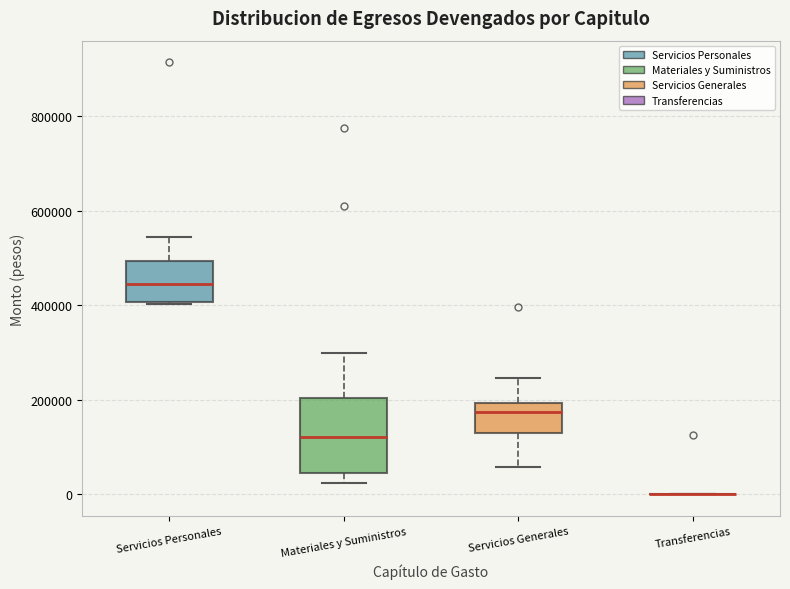

Reading left to right, transcribe this box plot: for each box, give where its median line is, the range the box spans, and where its two whiskers end, as read against the y-axis. The values are not printed on the chart, so give them approximately, as read against the axis.

Servicios Personales: median 440000, box 400000 to 500000, whiskers 400000 to 540000
Materiales y Suministros: median 120000, box 40000 to 200000, whiskers 20000 to 300000
Servicios Generales: median 180000, box 120000 to 200000, whiskers 60000 to 240000
Transferencias: box collapsed to a line at 0, whiskers 0 to 0